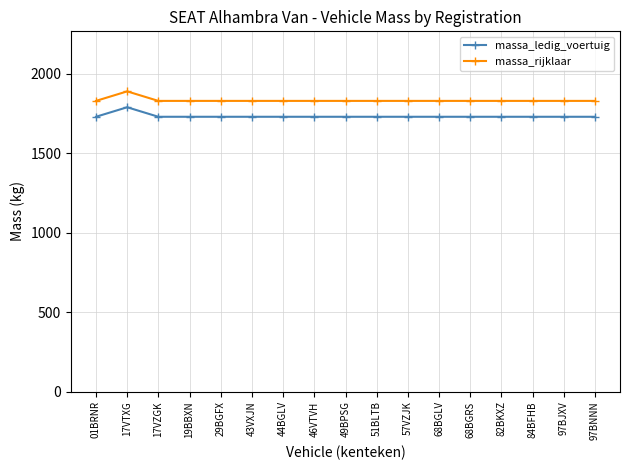

True or false: massa_rijklaar and massa_ledig_voertuig intersect in this chart.

False